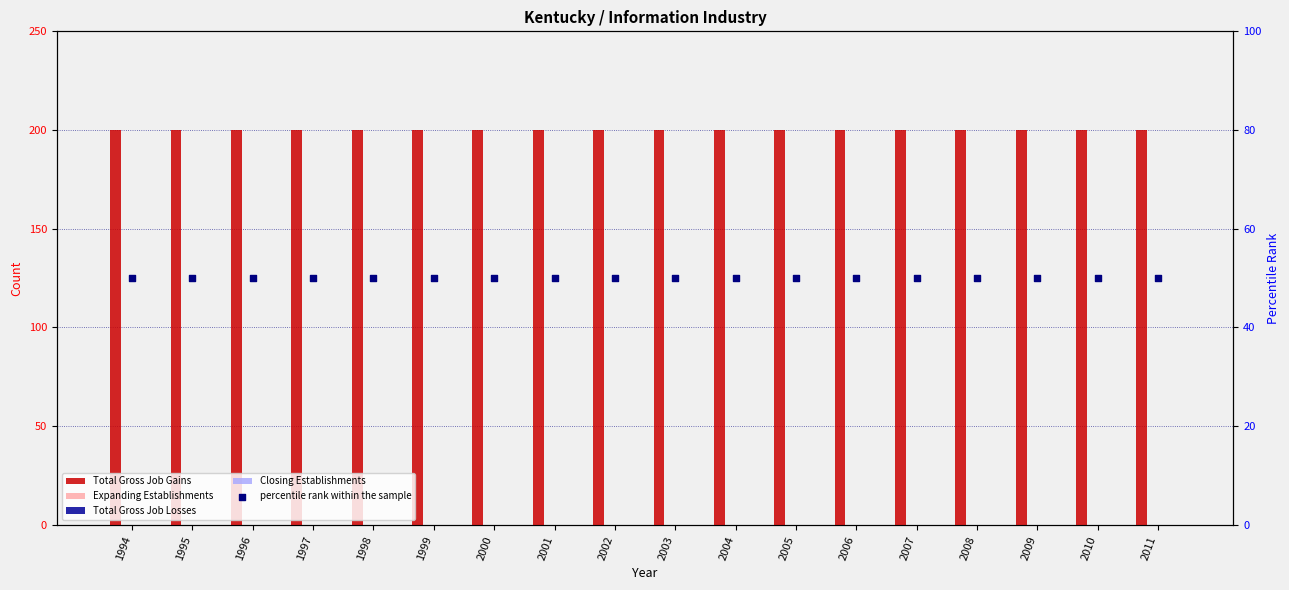

Which series contains the highest Y value?

Total Gross Job Gains